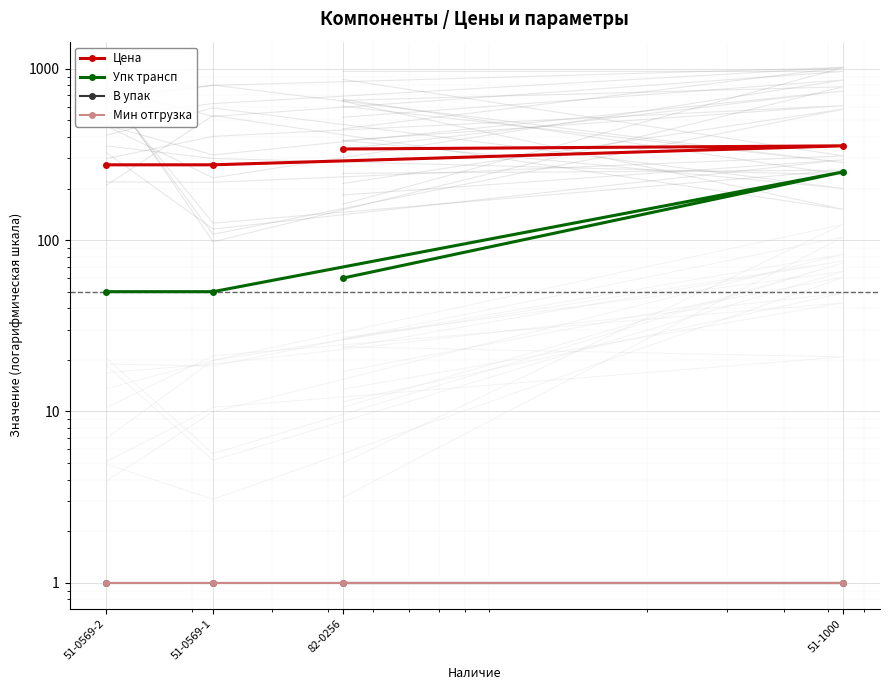

What is the average value of the Мин отгрузка series?

1.0